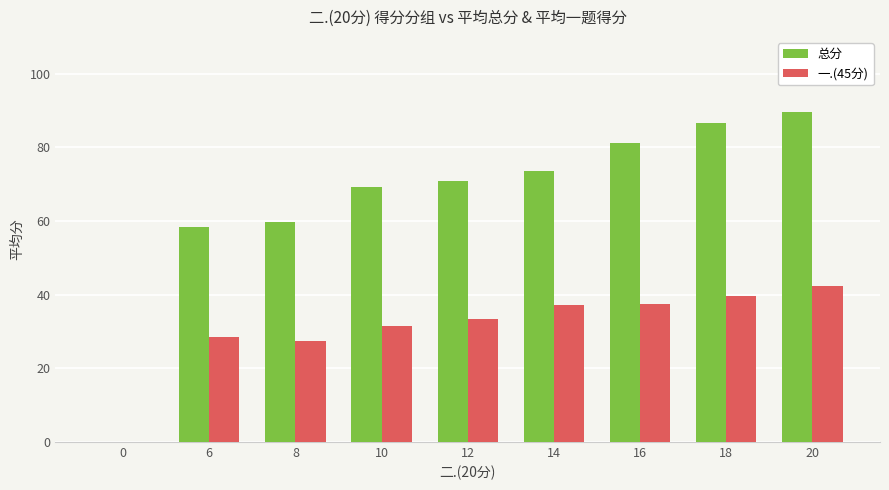

True or false: 一.(45分) has a value of 27.4 at 8.

True